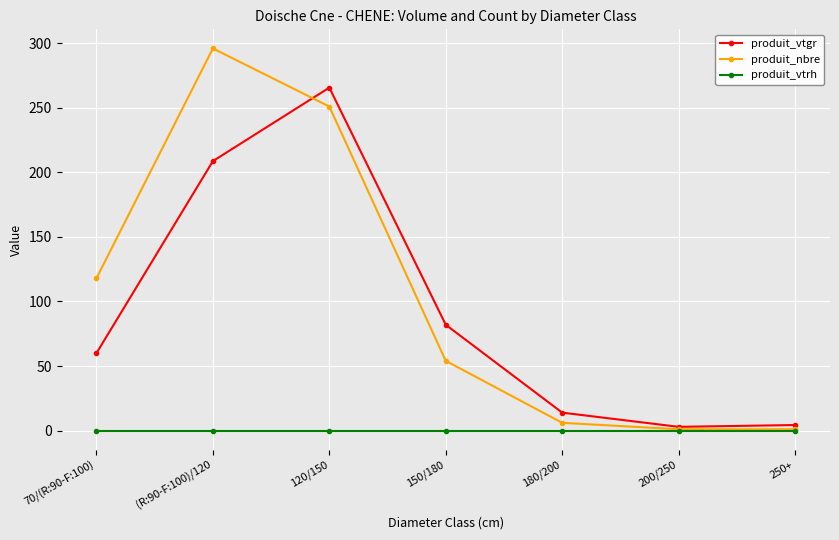

What position from the left is 250+?

7